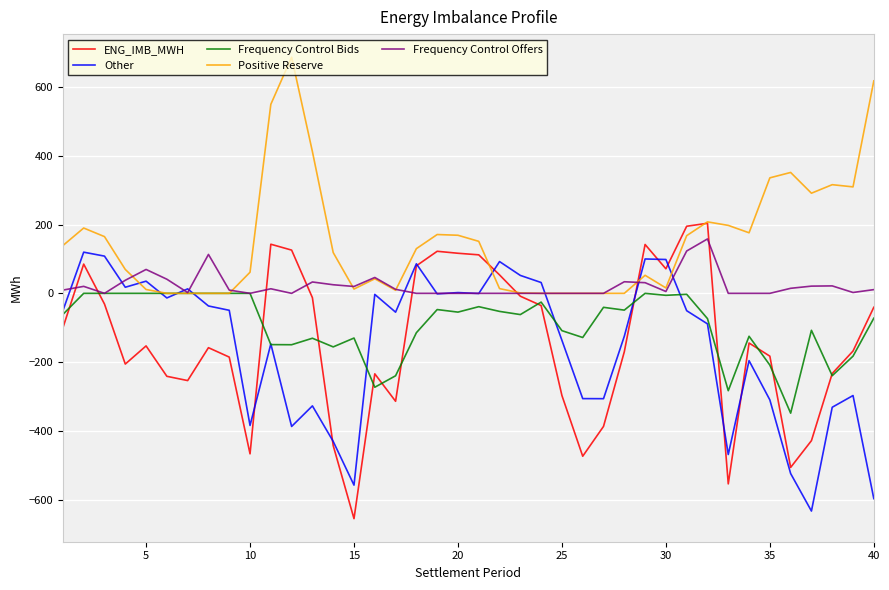

Which series has the largest range (max minus min)?

ENG_IMB_MWH